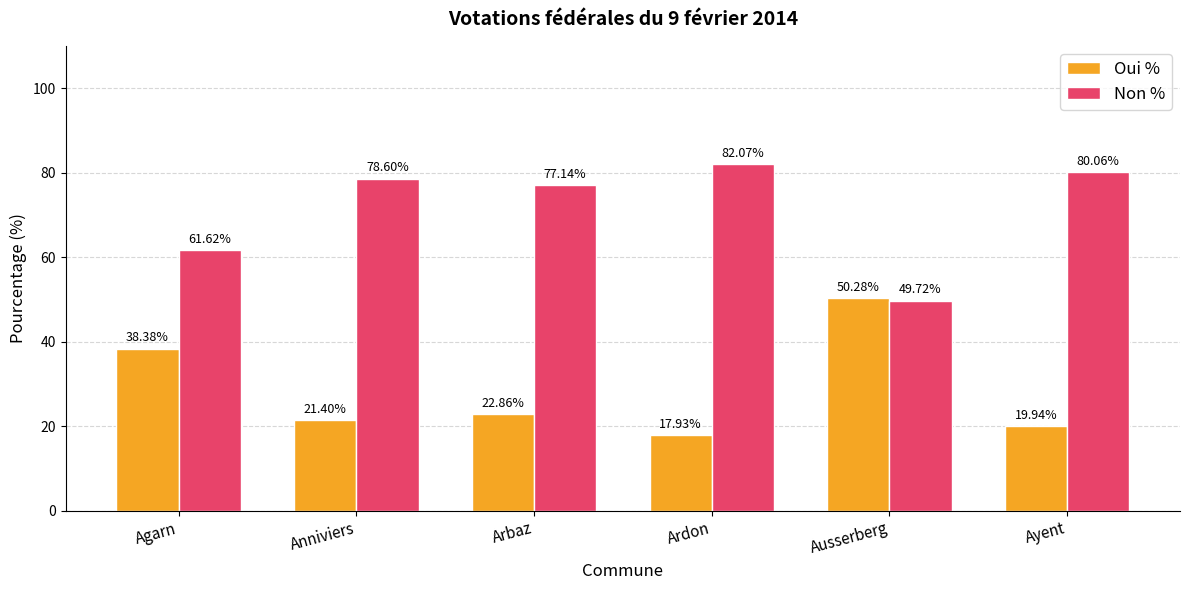

Count the number of categories in the chart.

6